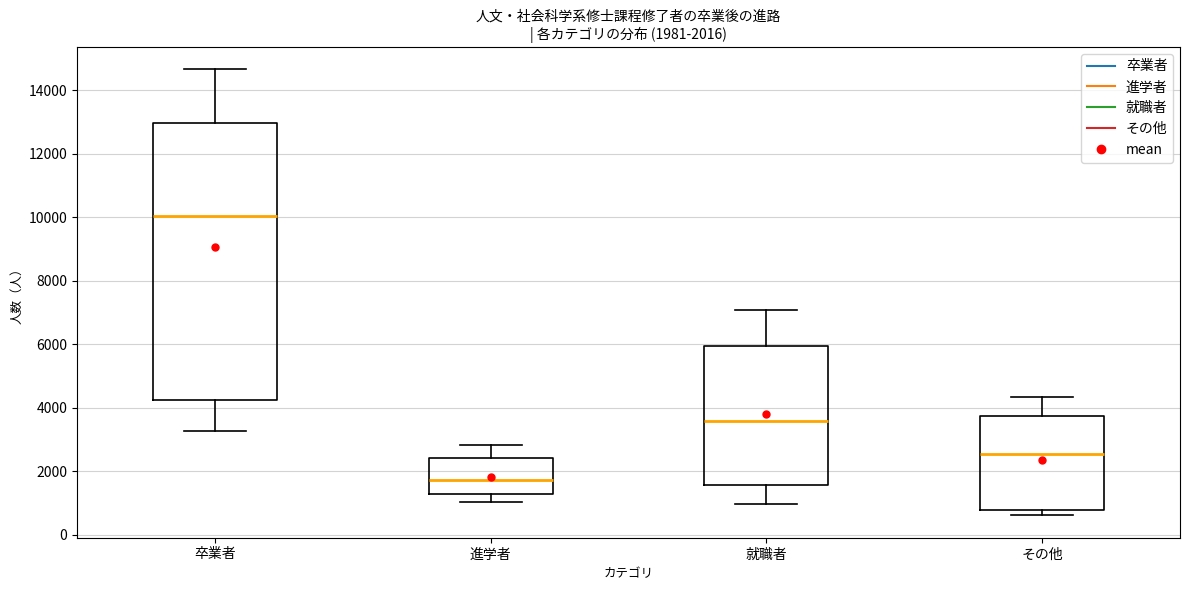

Comparing the boxes themselves (not the whiskers), which one is the tallest?

卒業者